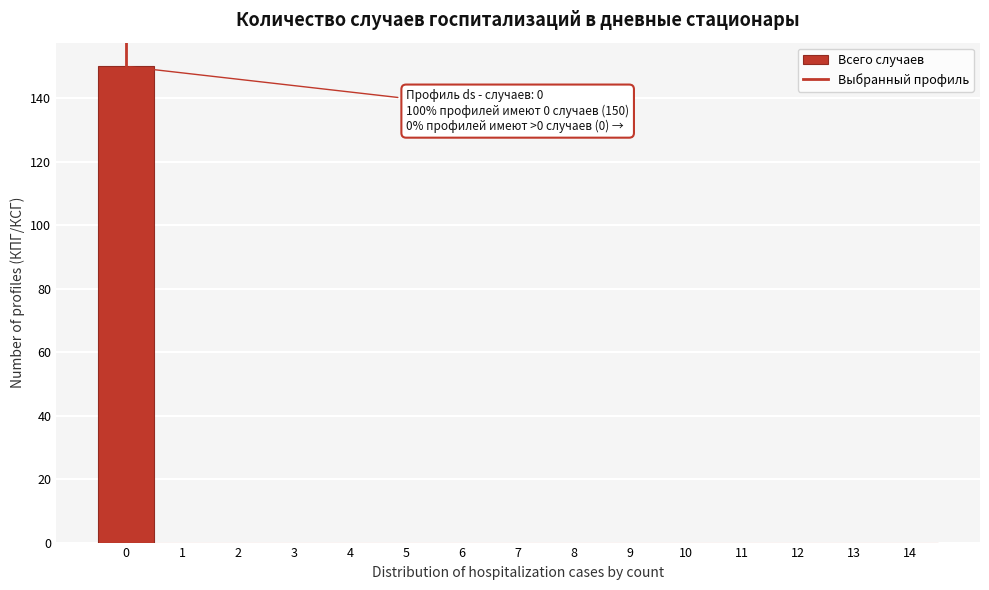

Which range on the x-axis has the tallest bar?

-0.5 to 0.5